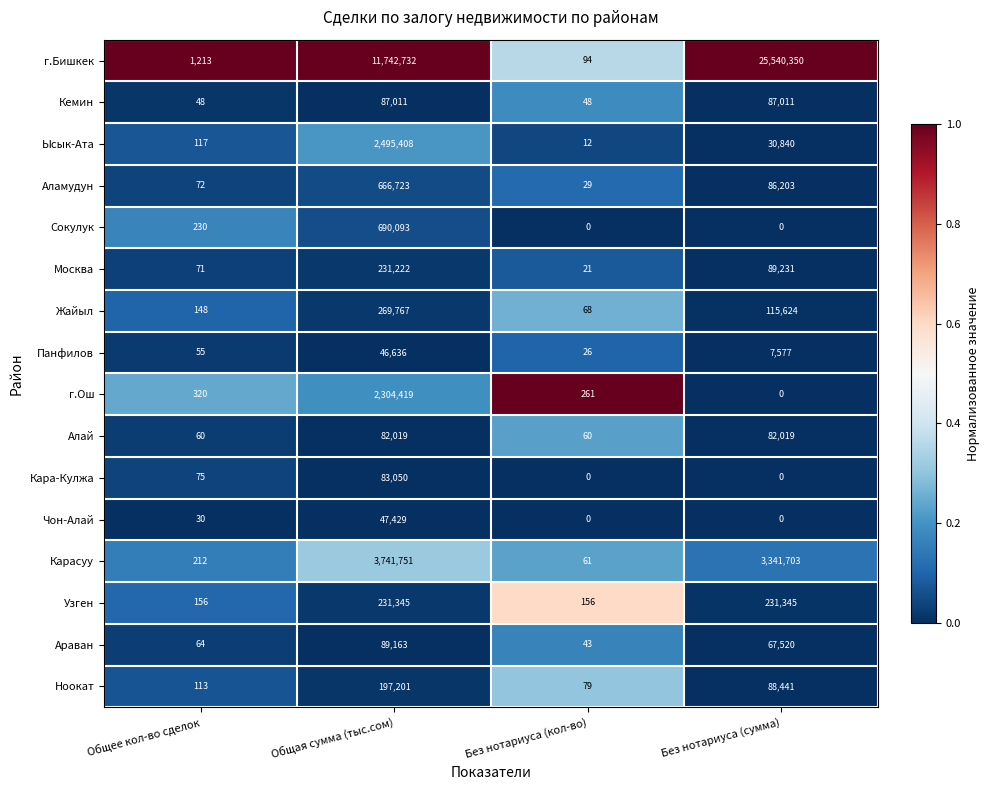

Rank the series at Общая сумма (тыс.сом) from lowest to highest value.

Панфилов, Чон-Алай, Алай, Кара-Кулжа, Кемин, Араван, Ноокат, Москва, Узген, Жайыл, Аламудун, Сокулук, г.Ош, Ысык-Ата, Карасуу, г.Бишкек